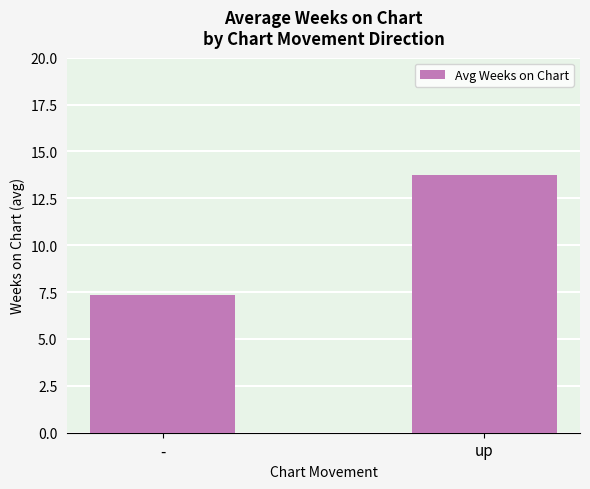

Which label corresponds to the largest value in the chart?

up